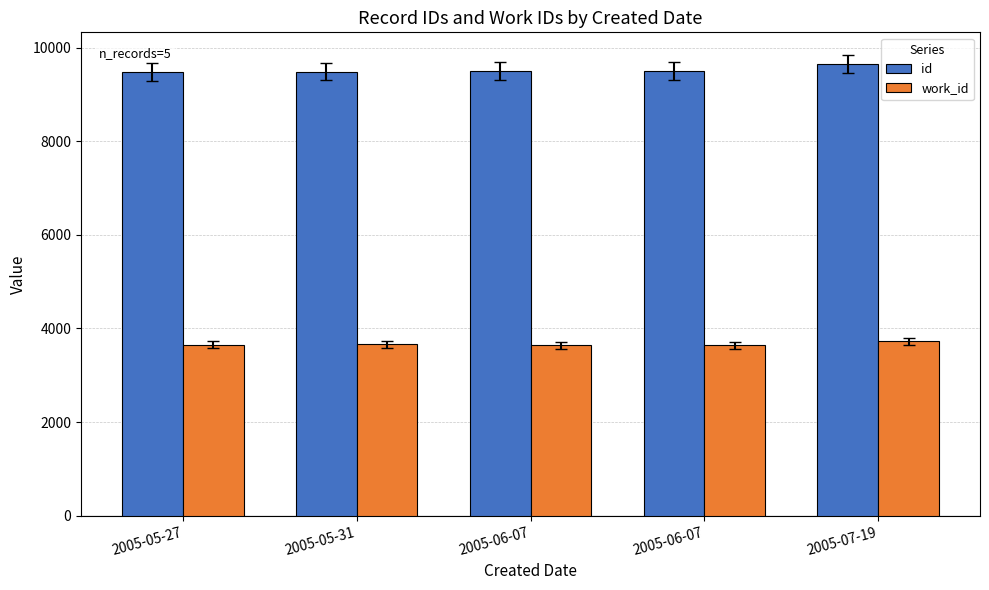

What is the sum of the work_id values at 2005-05-27 and 2005-05-31?

7311